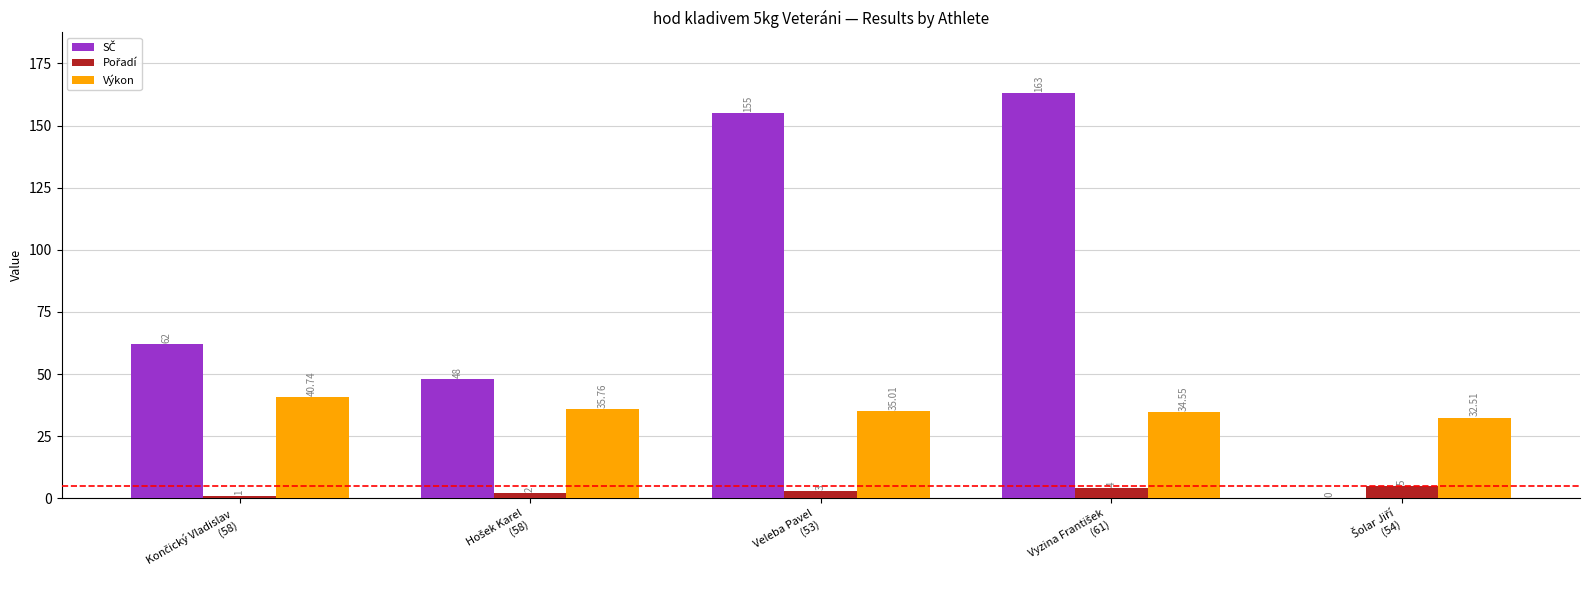

How many groups of bars are there?

5